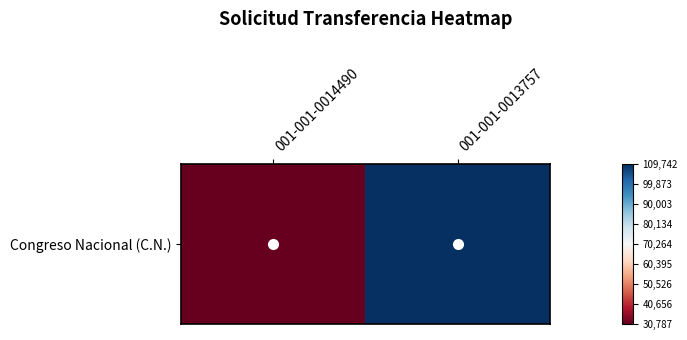

Reading left to right, transcribe all the data shown in this chart.

001-001-0014490=-39477.5	001-001-0013757=39477.5